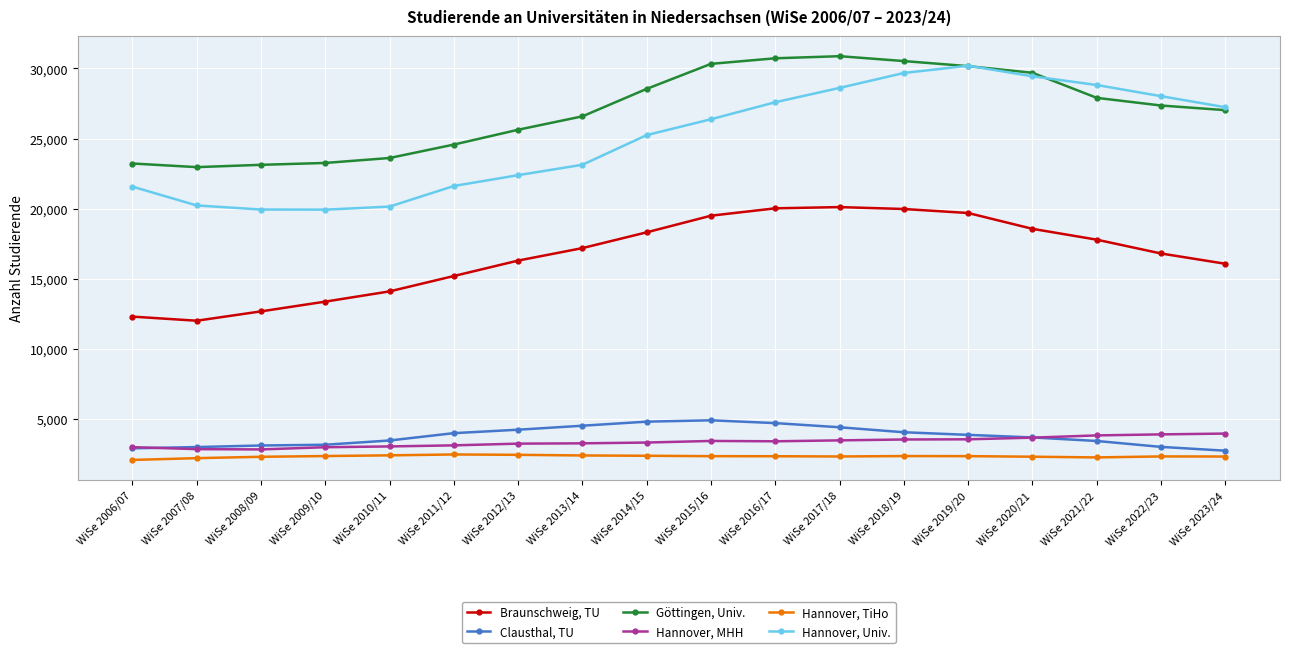

How many series are shown in this chart?

6